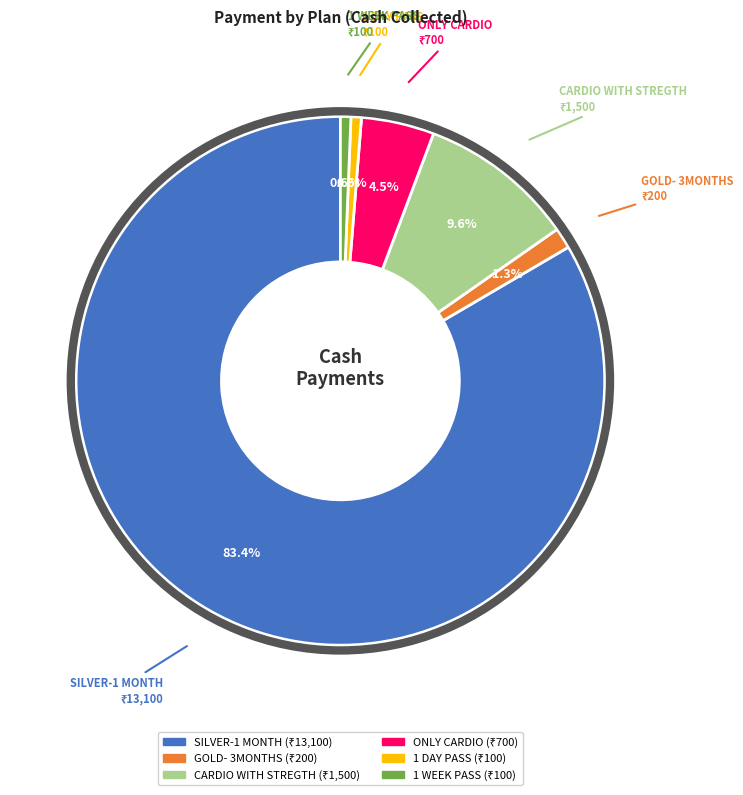

Is it true that 1 WEEK PASS is 11% of the pie?

False